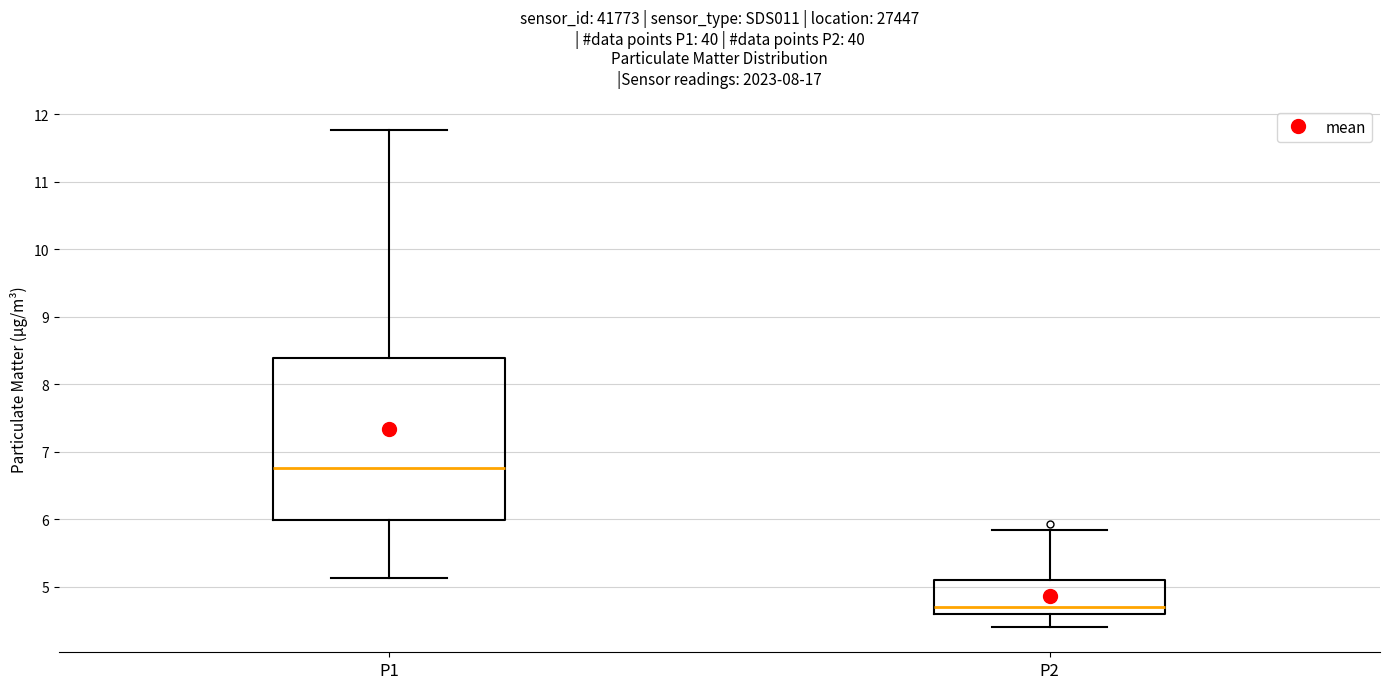

Reading left to right, read every box against the y-axis: the position of its median line, the range the box covers, and the ends of its whiskers. The values are not printed on the chart, so give them approximately, as read against the axis.

P1: median 6.8, box 6.0 to 8.4, whiskers 5.1 to 11.8
P2: median 4.7, box 4.6 to 5.1, whiskers 4.4 to 5.9